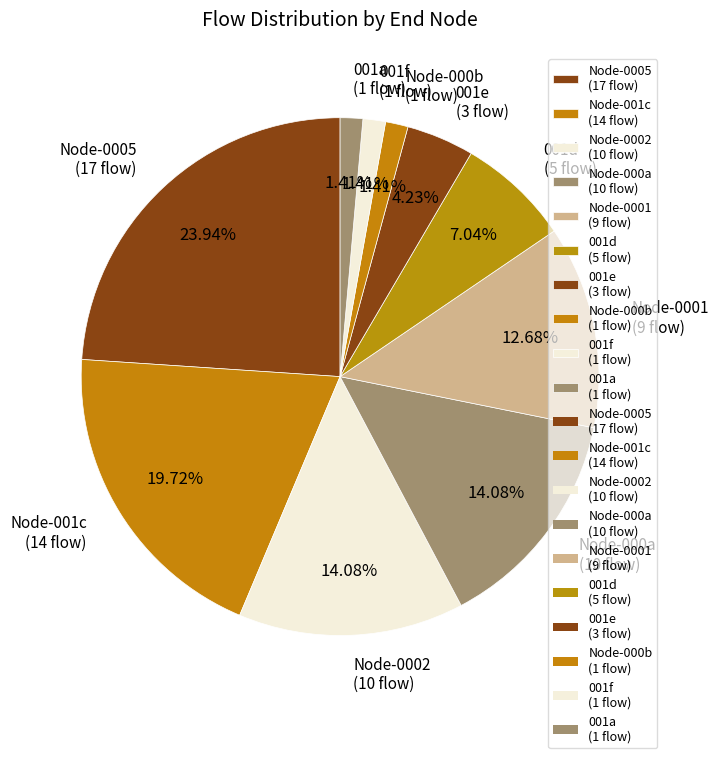

Combined, do 001a (1 flow) and Node-000a (10 flow) account for over 50%?

No